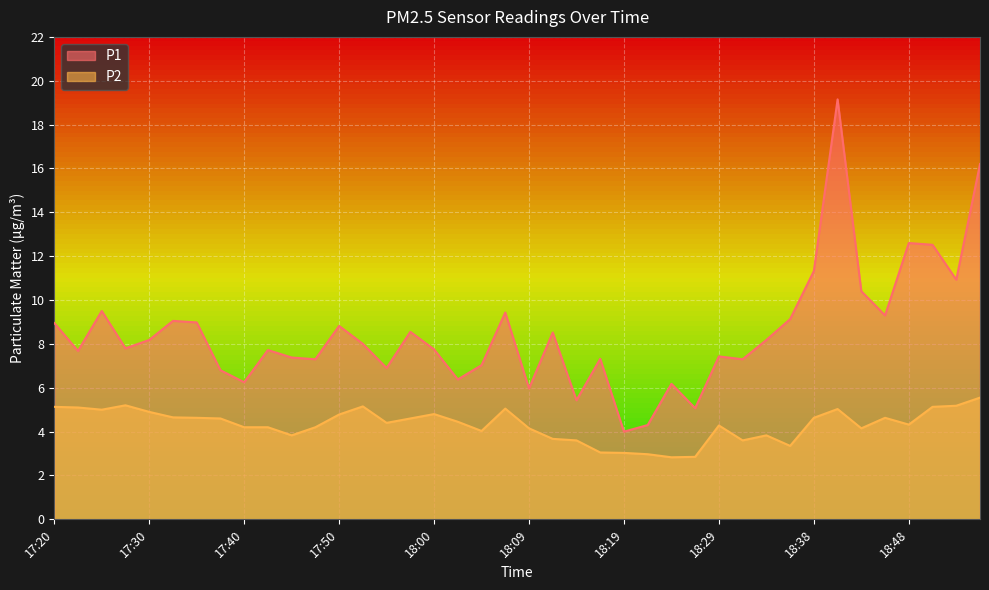

Is the value of P2 at 17:23 greater than the value of P1 at 18:02?

No